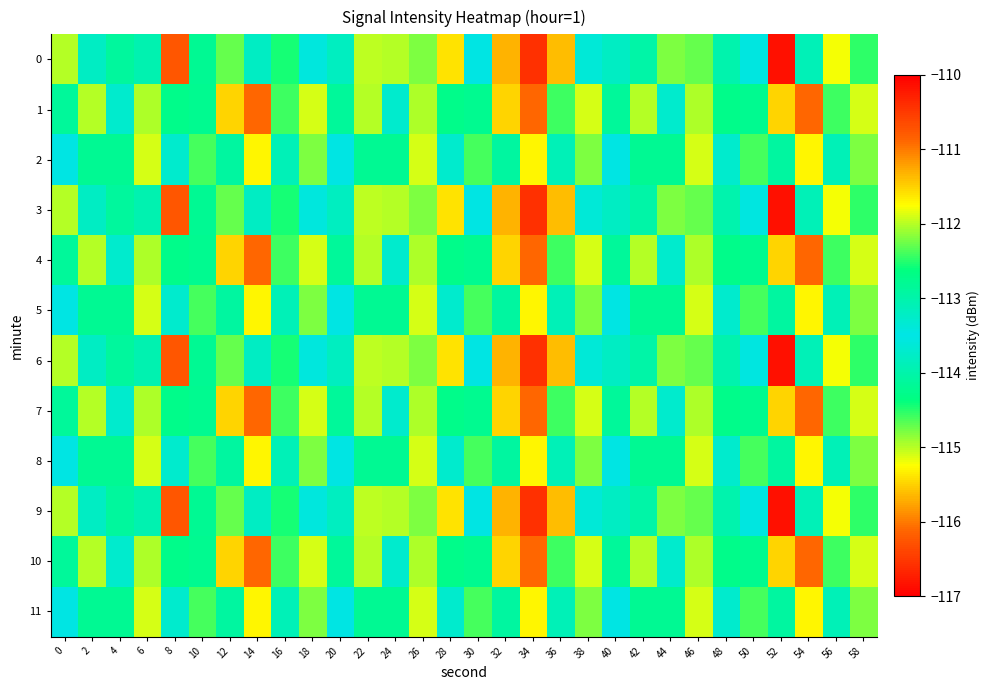

Reading left to right, transcribe all the data shown in this chart.

0: 0=-115.0	2=-113.8	4=-114.1	6=-113.9	8=-116.2	10=-114.2	12=-112.3	14=-113.8	16=-114.4	18=-113.4	20=-113.2	22=-115.0	24=-115.0	26=-114.8	28=-111.6	30=-113.5	32=-115.7	34=-116.6	36=-111.4	38=-113.4	40=-113.8	42=-114.0	44=-114.8	46=-114.7	48=-113.0	50=-113.4	52=-110.1	54=-113.9	56=-111.8	58=-114.5
1: 0=-114.1	2=-115.0	4=-113.3	6=-115.0	8=-114.3	10=-114.2	12=-115.5	14=-116.1	16=-112.4	18=-115.1	20=-114.1	22=-115.0	24=-113.3	26=-115.0	28=-114.3	30=-114.2	32=-115.5	34=-116.1	36=-112.4	38=-115.1	40=-114.1	42=-115.0	44=-113.3	46=-115.0	48=-114.3	50=-114.2	52=-115.5	54=-116.1	56=-112.4	58=-115.1
2: 0=-113.5	2=-114.2	4=-112.8	6=-115.1	8=-113.7	10=-114.6	12=-112.9	14=-115.3	16=-113.1	18=-114.8	20=-113.5	22=-114.2	24=-112.8	26=-115.1	28=-113.7	30=-114.6	32=-112.9	34=-115.3	36=-113.1	38=-114.8	40=-113.5	42=-114.2	44=-112.8	46=-115.1	48=-113.7	50=-114.6	52=-112.9	54=-115.3	56=-113.1	58=-114.8
3: 0=-115.0	2=-113.8	4=-114.1	6=-113.9	8=-116.2	10=-114.2	12=-112.3	14=-113.8	16=-114.4	18=-113.4	20=-113.2	22=-115.0	24=-115.0	26=-114.8	28=-111.6	30=-113.5	32=-115.7	34=-116.6	36=-111.4	38=-113.4	40=-113.8	42=-114.0	44=-114.8	46=-114.7	48=-113.0	50=-113.4	52=-110.1	54=-113.9	56=-111.8	58=-114.5
4: 0=-114.1	2=-115.0	4=-113.3	6=-115.0	8=-114.3	10=-114.2	12=-115.5	14=-116.1	16=-112.4	18=-115.1	20=-114.1	22=-115.0	24=-113.3	26=-115.0	28=-114.3	30=-114.2	32=-115.5	34=-116.1	36=-112.4	38=-115.1	40=-114.1	42=-115.0	44=-113.3	46=-115.0	48=-114.3	50=-114.2	52=-115.5	54=-116.1	56=-112.4	58=-115.1
5: 0=-113.5	2=-114.2	4=-112.8	6=-115.1	8=-113.7	10=-114.6	12=-112.9	14=-115.3	16=-113.1	18=-114.8	20=-113.5	22=-114.2	24=-112.8	26=-115.1	28=-113.7	30=-114.6	32=-112.9	34=-115.3	36=-113.1	38=-114.8	40=-113.5	42=-114.2	44=-112.8	46=-115.1	48=-113.7	50=-114.6	52=-112.9	54=-115.3	56=-113.1	58=-114.8
6: 0=-115.0	2=-113.8	4=-114.1	6=-113.9	8=-116.2	10=-114.2	12=-112.3	14=-113.8	16=-114.4	18=-113.4	20=-113.2	22=-115.0	24=-115.0	26=-114.8	28=-111.6	30=-113.5	32=-115.7	34=-116.6	36=-111.4	38=-113.4	40=-113.8	42=-114.0	44=-114.8	46=-114.7	48=-113.0	50=-113.4	52=-110.1	54=-113.9	56=-111.8	58=-114.5
7: 0=-114.1	2=-115.0	4=-113.3	6=-115.0	8=-114.3	10=-114.2	12=-115.5	14=-116.1	16=-112.4	18=-115.1	20=-114.1	22=-115.0	24=-113.3	26=-115.0	28=-114.3	30=-114.2	32=-115.5	34=-116.1	36=-112.4	38=-115.1	40=-114.1	42=-115.0	44=-113.3	46=-115.0	48=-114.3	50=-114.2	52=-115.5	54=-116.1	56=-112.4	58=-115.1
8: 0=-113.5	2=-114.2	4=-112.8	6=-115.1	8=-113.7	10=-114.6	12=-112.9	14=-115.3	16=-113.1	18=-114.8	20=-113.5	22=-114.2	24=-112.8	26=-115.1	28=-113.7	30=-114.6	32=-112.9	34=-115.3	36=-113.1	38=-114.8	40=-113.5	42=-114.2	44=-112.8	46=-115.1	48=-113.7	50=-114.6	52=-112.9	54=-115.3	56=-113.1	58=-114.8
9: 0=-115.0	2=-113.8	4=-114.1	6=-113.9	8=-116.2	10=-114.2	12=-112.3	14=-113.8	16=-114.4	18=-113.4	20=-113.2	22=-115.0	24=-115.0	26=-114.8	28=-111.6	30=-113.5	32=-115.7	34=-116.6	36=-111.4	38=-113.4	40=-113.8	42=-114.0	44=-114.8	46=-114.7	48=-113.0	50=-113.4	52=-110.1	54=-113.9	56=-111.8	58=-114.5
10: 0=-114.1	2=-115.0	4=-113.3	6=-115.0	8=-114.3	10=-114.2	12=-115.5	14=-116.1	16=-112.4	18=-115.1	20=-114.1	22=-115.0	24=-113.3	26=-115.0	28=-114.3	30=-114.2	32=-115.5	34=-116.1	36=-112.4	38=-115.1	40=-114.1	42=-115.0	44=-113.3	46=-115.0	48=-114.3	50=-114.2	52=-115.5	54=-116.1	56=-112.4	58=-115.1
11: 0=-113.5	2=-114.2	4=-112.8	6=-115.1	8=-113.7	10=-114.6	12=-112.9	14=-115.3	16=-113.1	18=-114.8	20=-113.5	22=-114.2	24=-112.8	26=-115.1	28=-113.7	30=-114.6	32=-112.9	34=-115.3	36=-113.1	38=-114.8	40=-113.5	42=-114.2	44=-112.8	46=-115.1	48=-113.7	50=-114.6	52=-112.9	54=-115.3	56=-113.1	58=-114.8